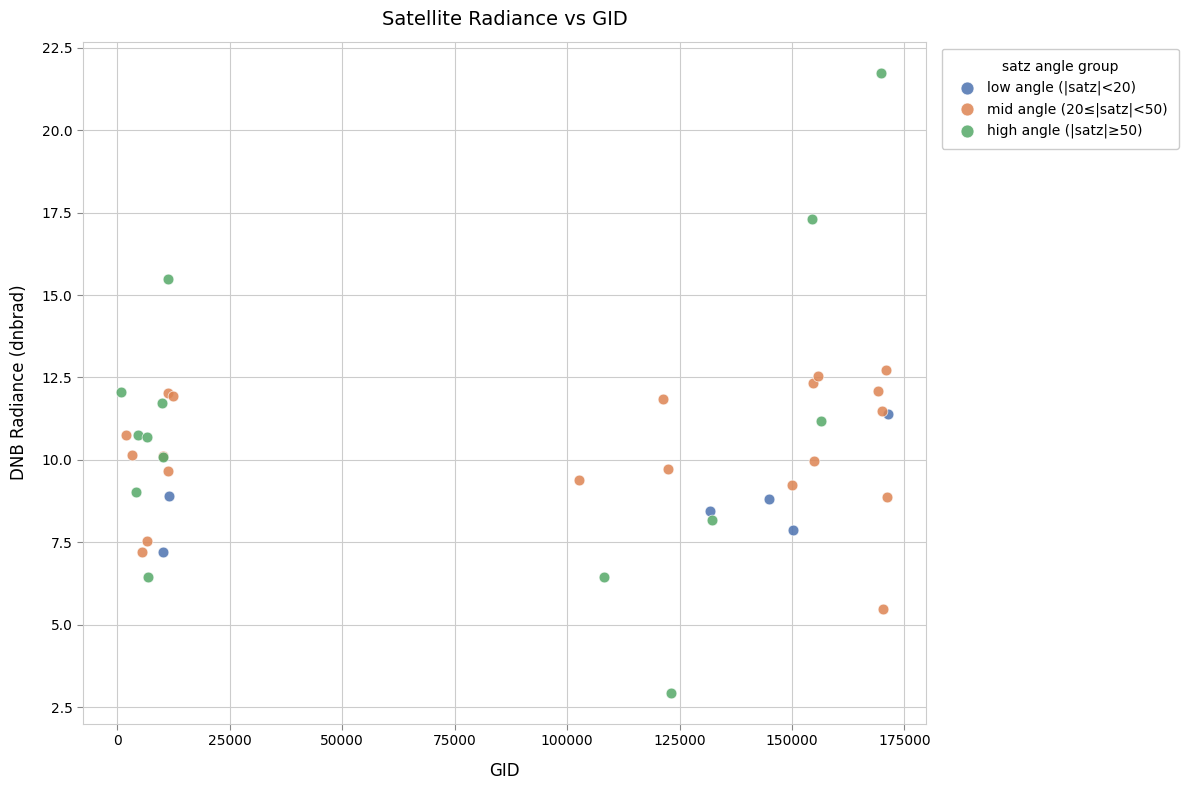

Which series reaches the maximum Y coordinate?

high angle (|satz|≥50)